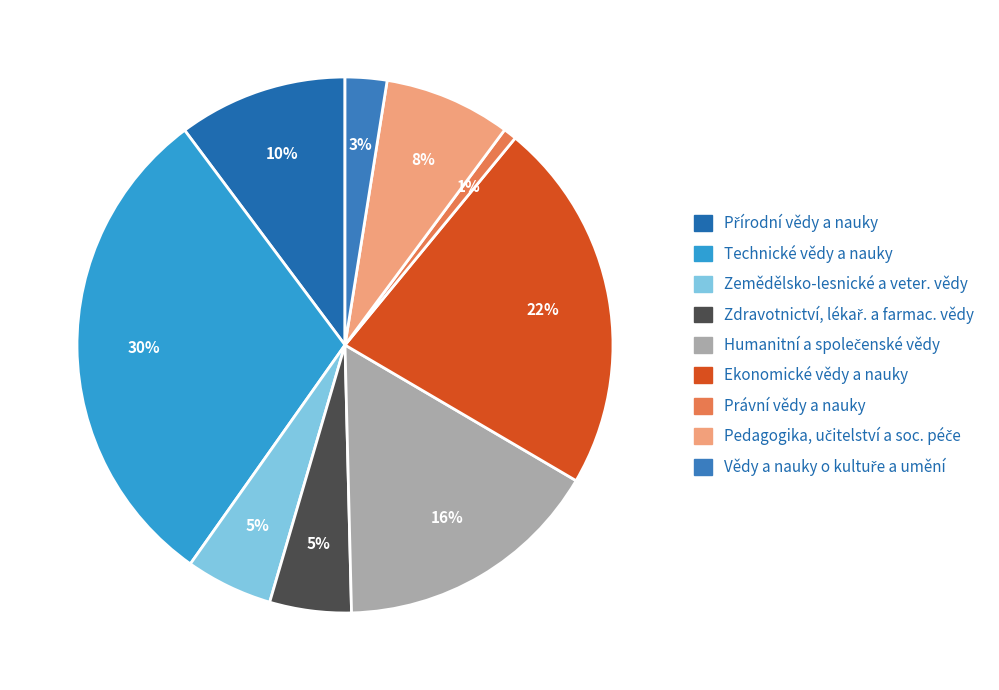

How many slices are in this pie chart?

9